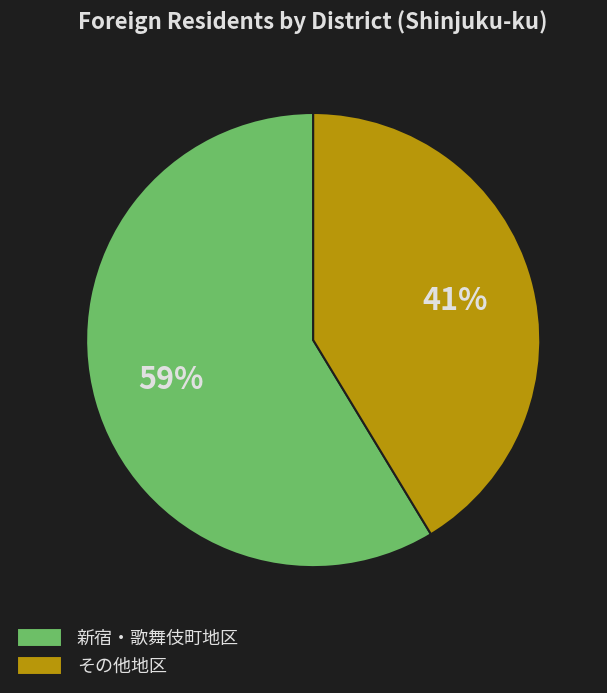

To the nearest percent, what percentage of the pie is 新宿・歌舞伎町地区?

59%